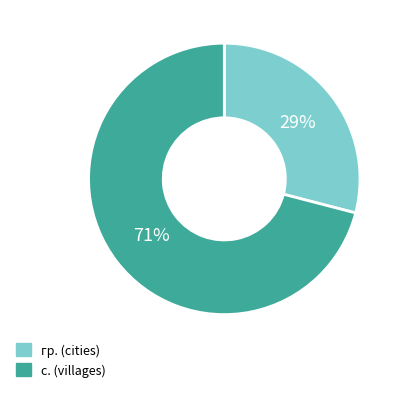

Which slice is the smallest?

гр.